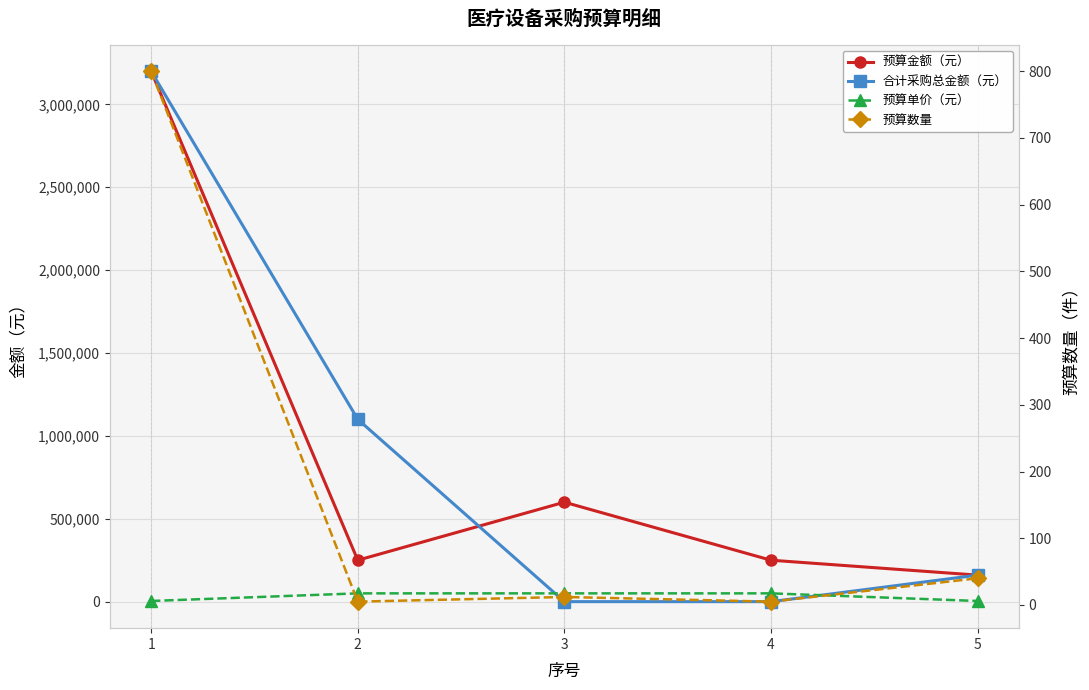

True or false: 预算单价（元） and 合计采购总金额（元） cross at least once.

True